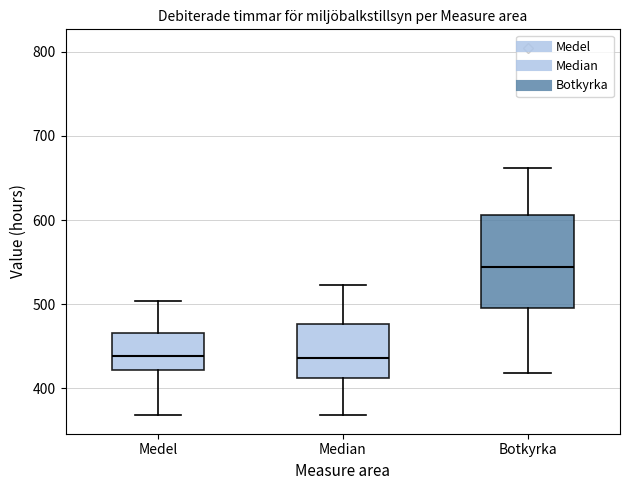

Reading left to right, transcribe this box plot: for each box, give where its median line is, the range the box spans, and where its two whiskers end, as read against the y-axis. The values are not printed on the chart, so give them approximately, as read against the axis.

Medel: median 440, box 420 to 470, whiskers 370 to 500
Median: median 440, box 410 to 480, whiskers 370 to 520
Botkyrka: median 540, box 490 to 610, whiskers 420 to 660